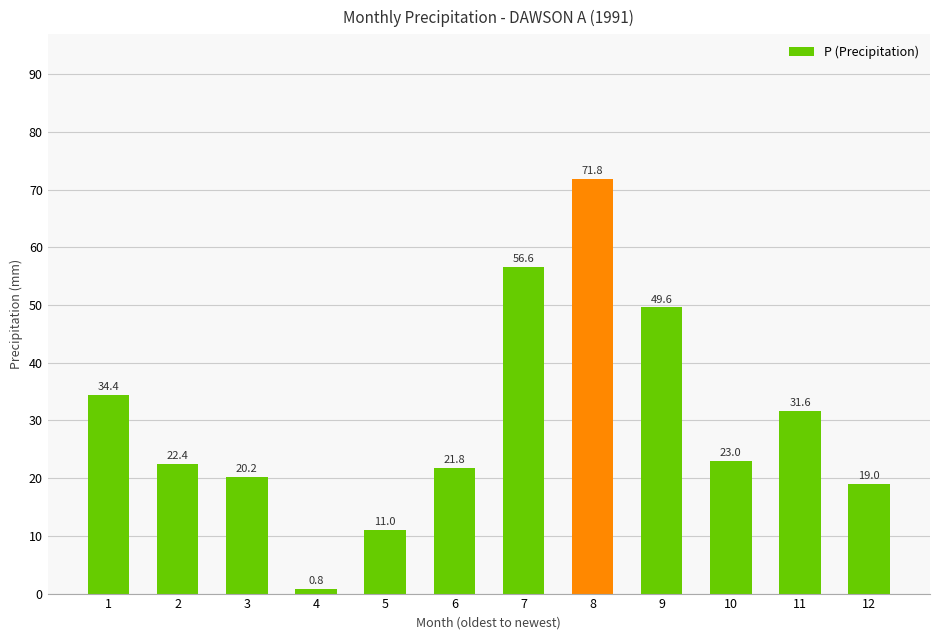

Reading right to left, what are all the values shown in this chart?

12=19.0	11=31.6	10=23.0	9=49.6	8=71.8	7=56.6	6=21.8	5=11.0	4=0.8	3=20.2	2=22.4	1=34.4